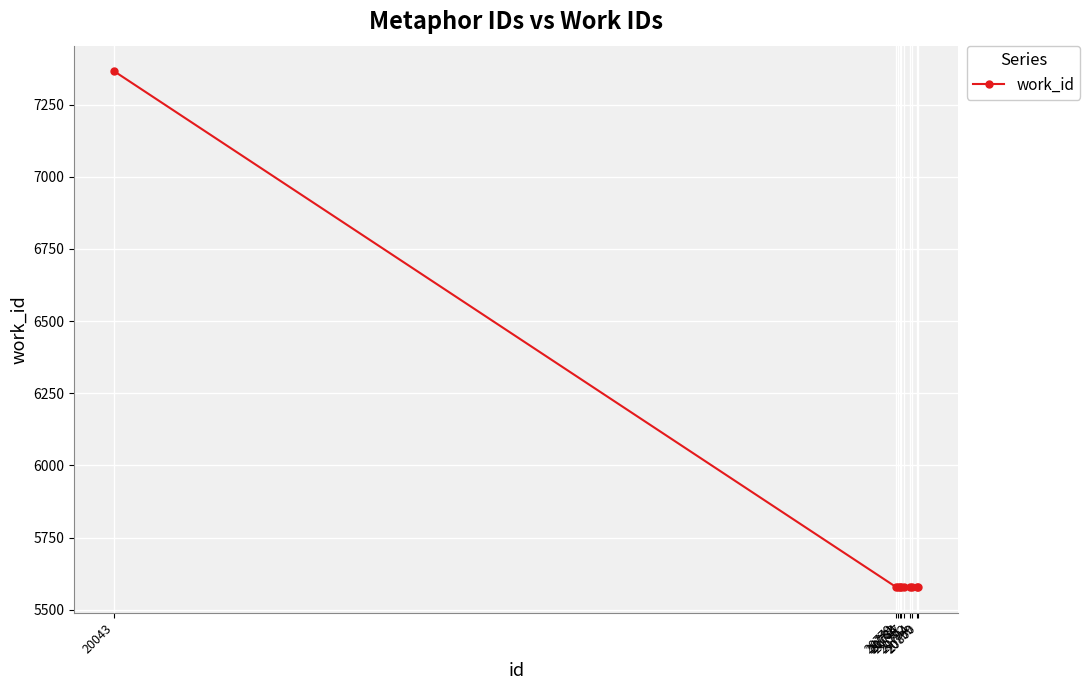

How many distinct data groups are displayed?

1